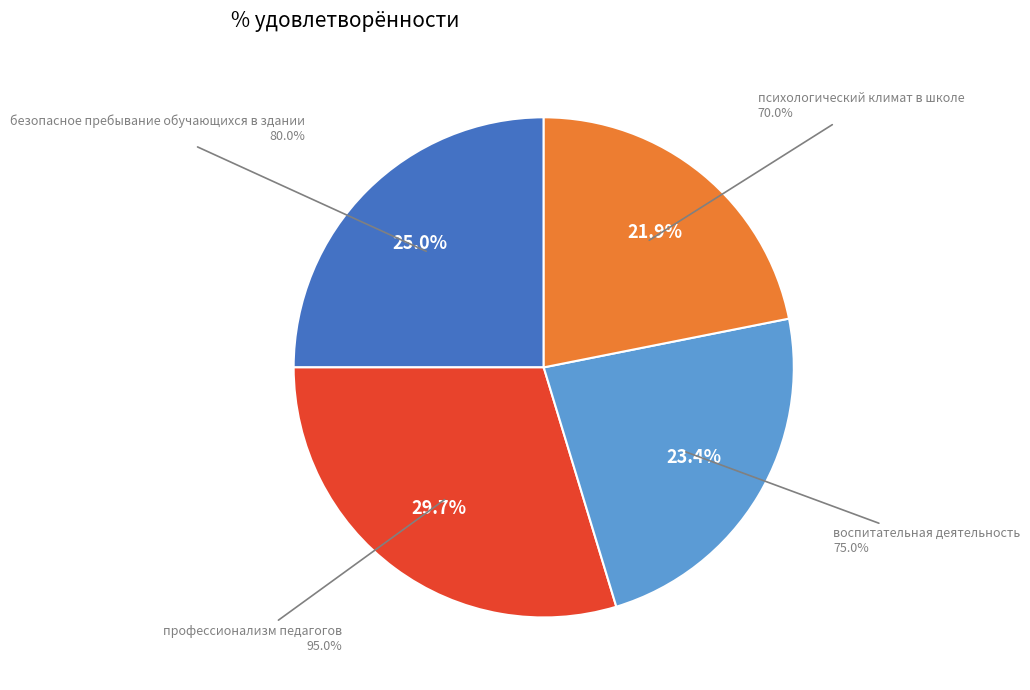

How many segments does this pie chart have?

4